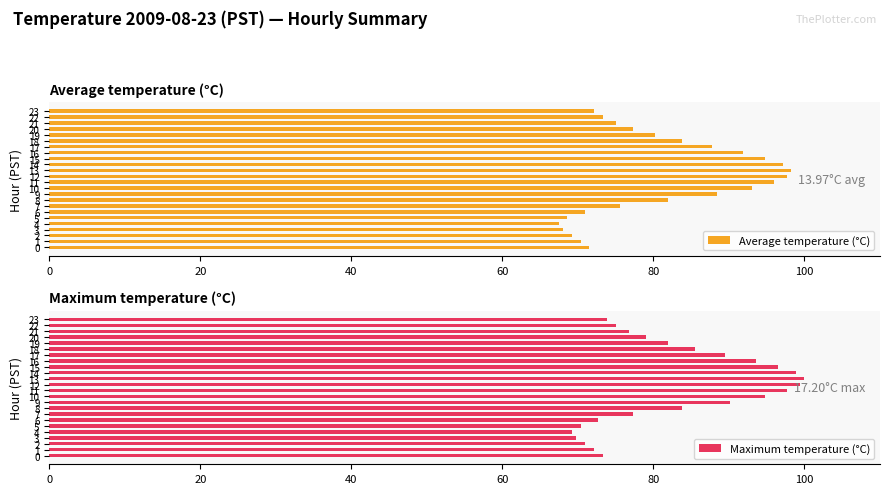

What is the difference between the second highest and second lowest values in the Maximum temperature (°C) series?

29.7